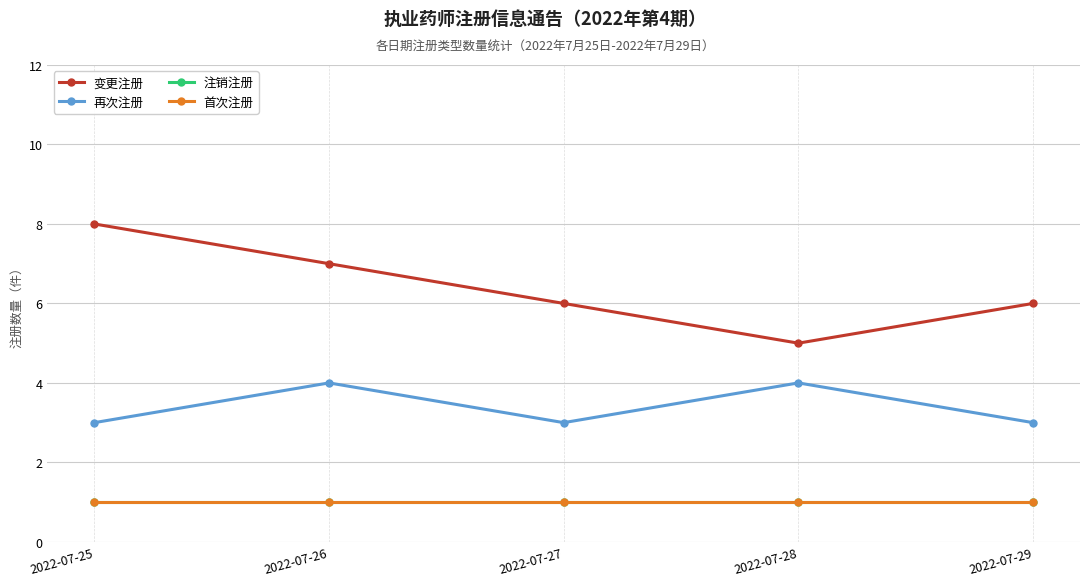

Is this an area chart (filled region under the line)?

No